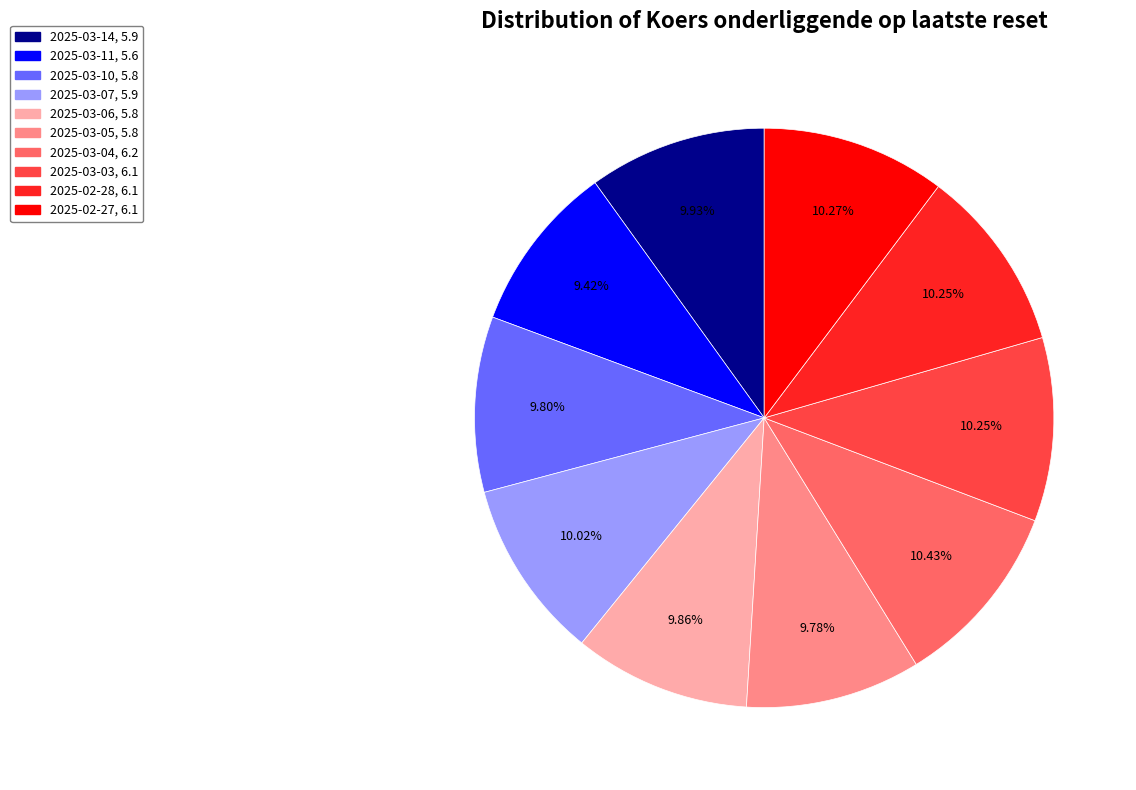

Is there any slice that represents more than half of the pie?

No